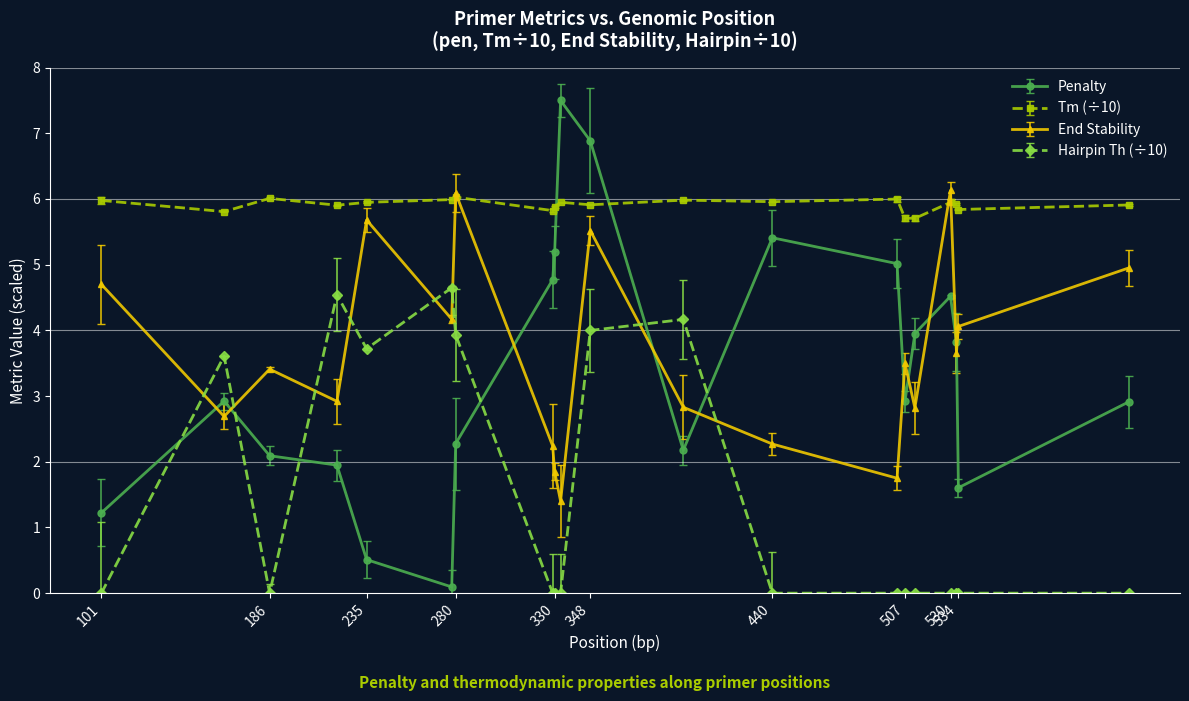

True or false: Penalty has more than 1 points higher than both neighbors.

True